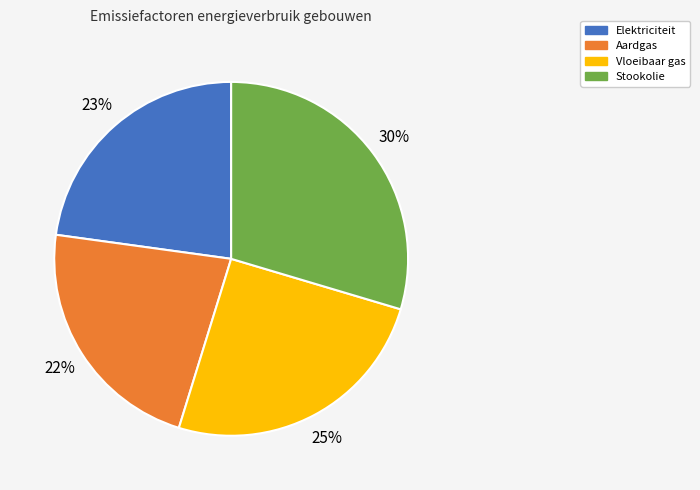

Is it true that Aardgas is 28% of the pie?

False